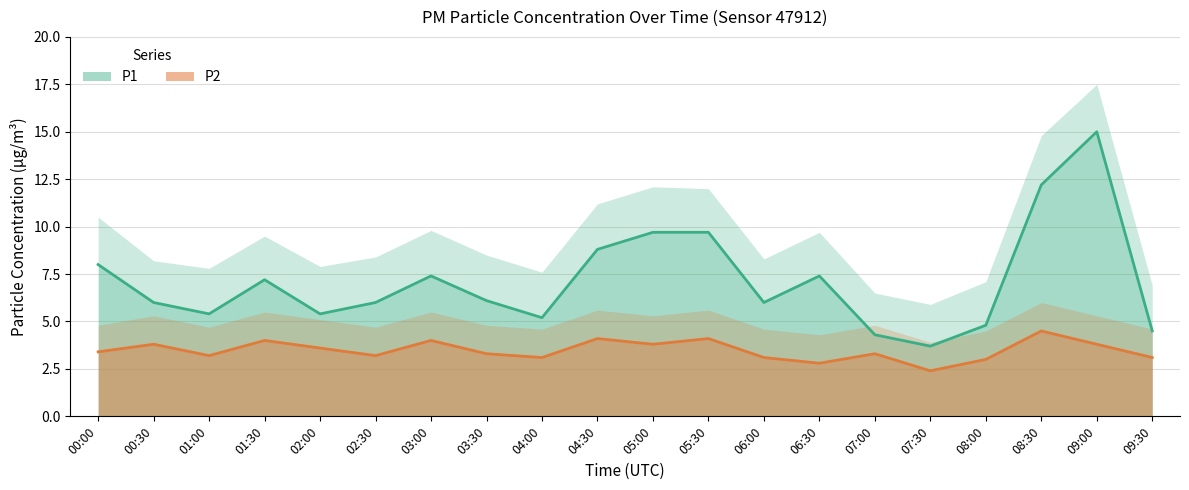

What position from the right is 04:30?

11